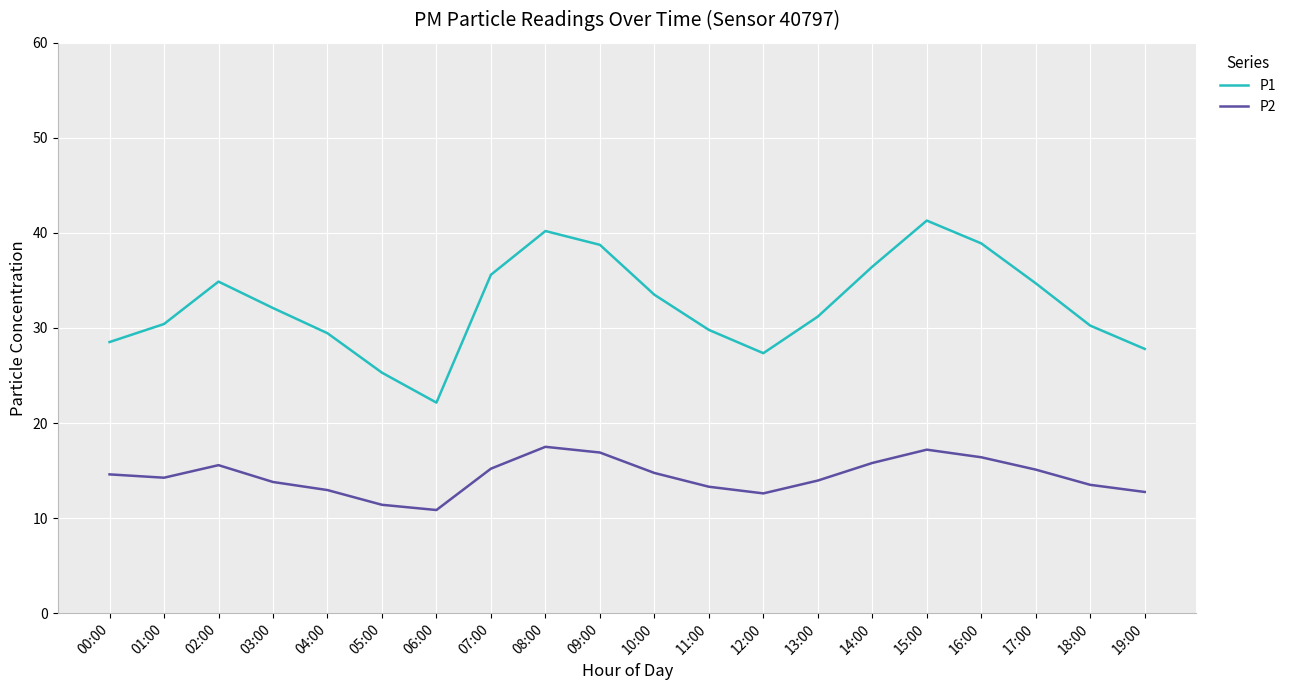

What is the sum of the P1 values at 14:00 and 03:00?

68.6